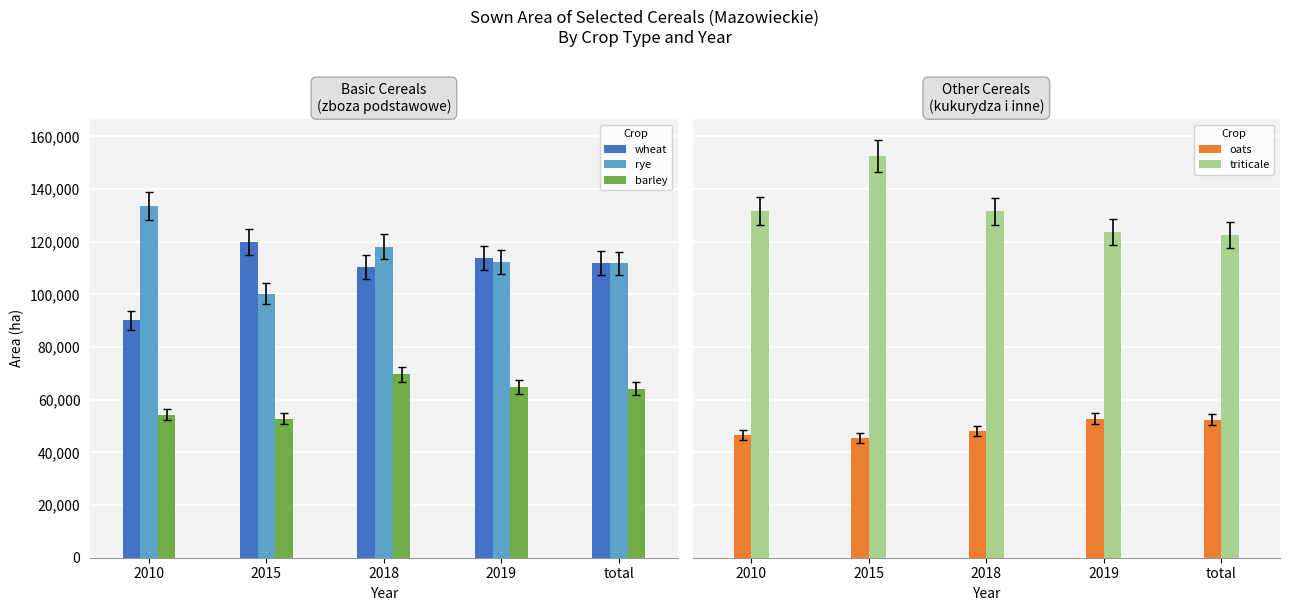

Is it true that oats equals 45485 at 2015?

True